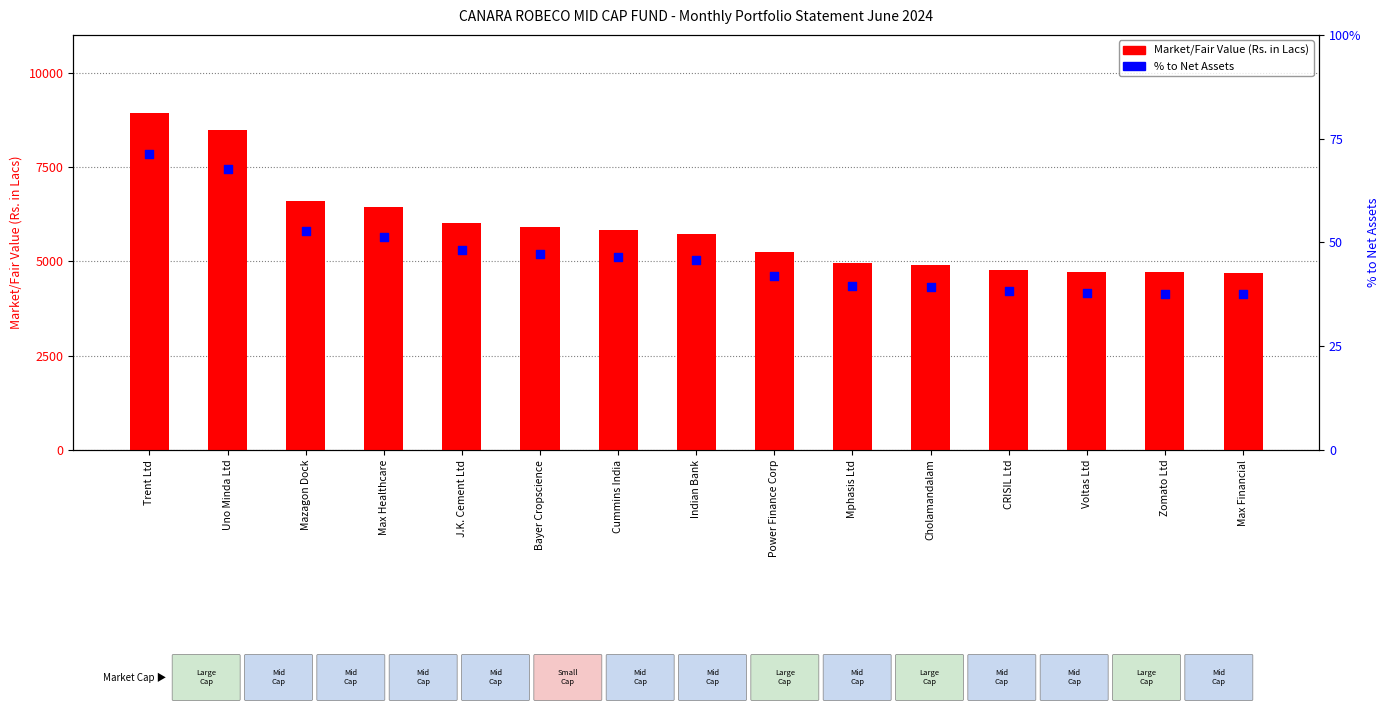

What is the total value across all series at Trent Ltd?

8931.1